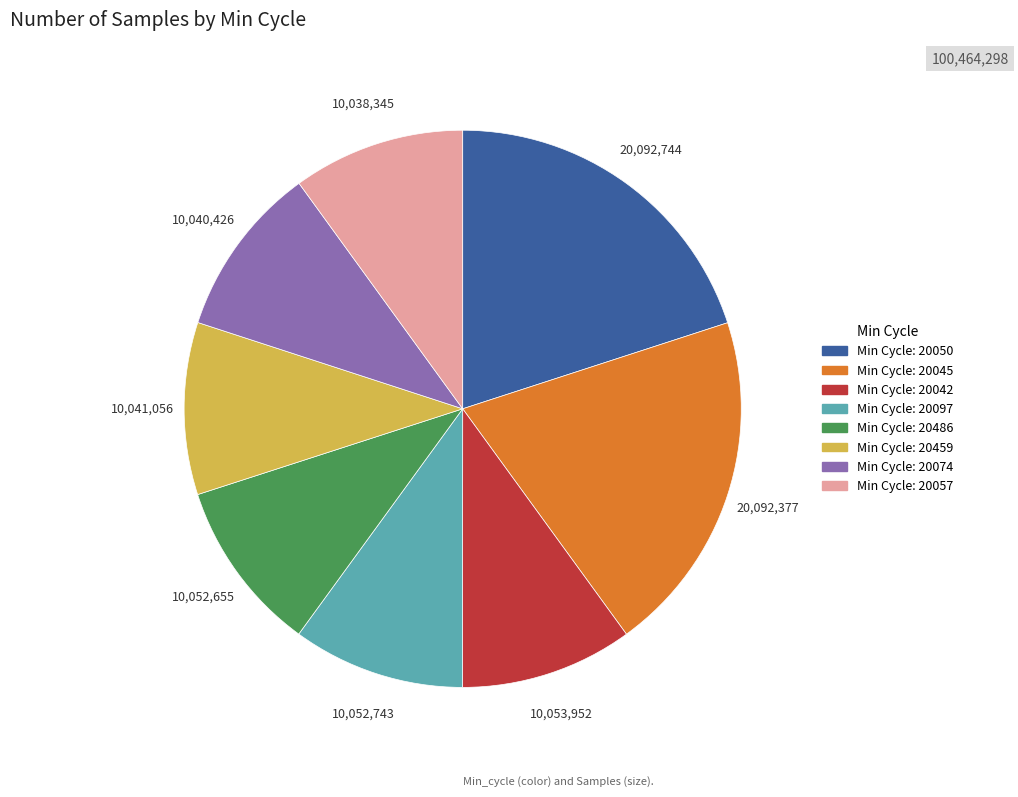

Is there a majority slice in this chart?

No